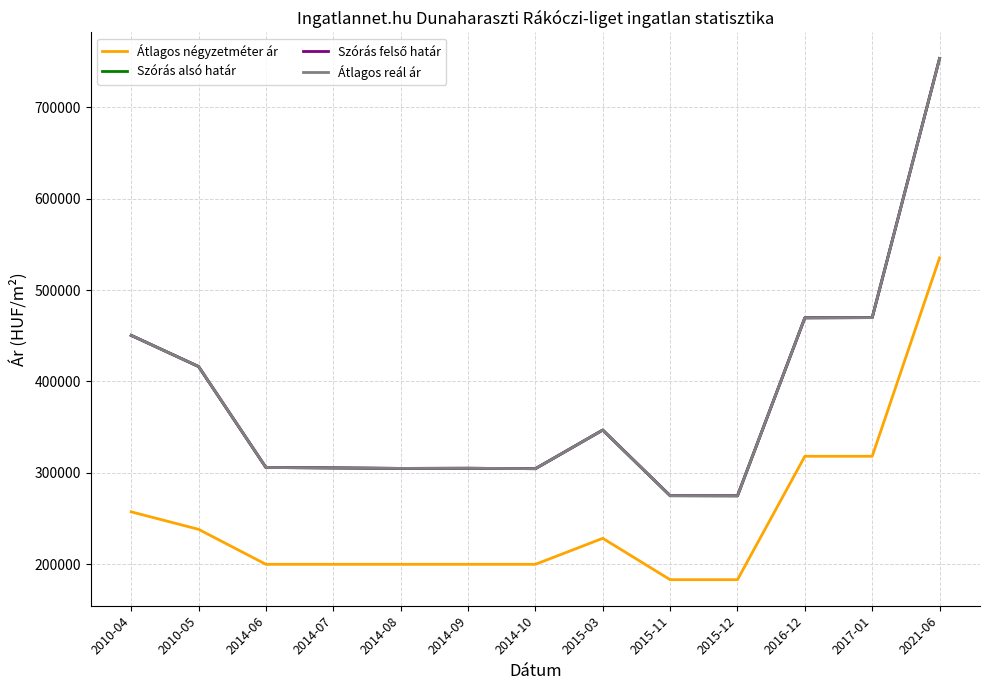

Which series has the largest total across all categories?

Szórás alsó határ